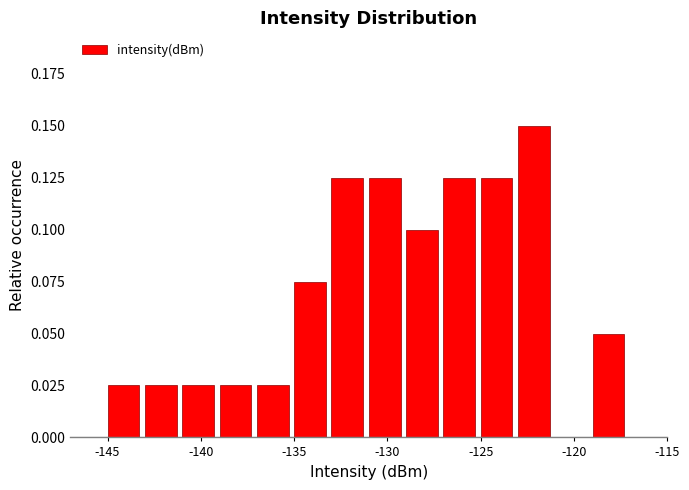

Over which range of the x-axis is the bar tallest?

-123 to -121